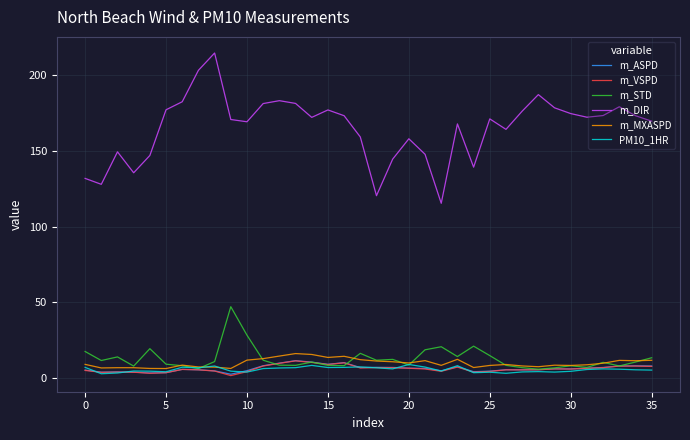

True or false: m_DIR and m_STD cross at least once.

False